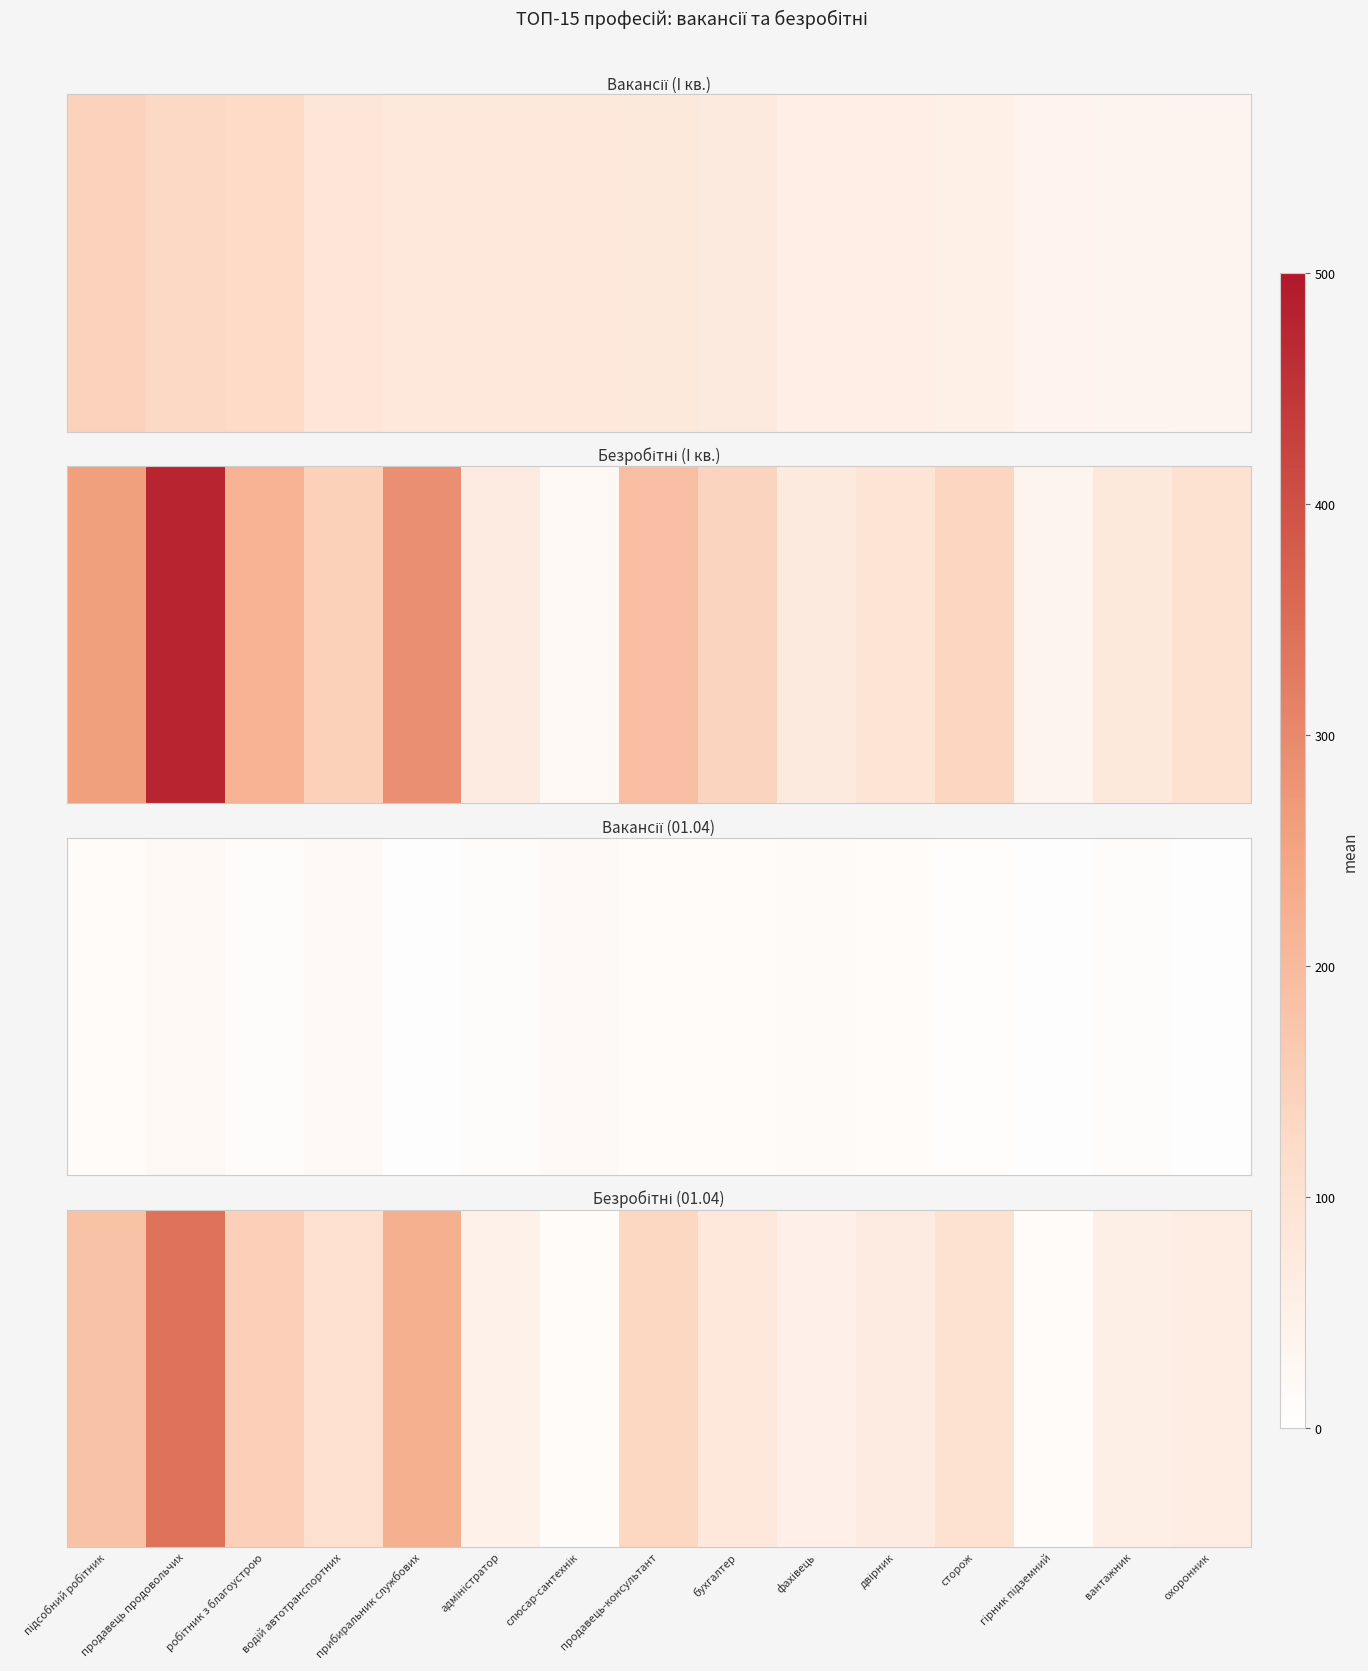

What is the minimum value shown in the chart?

12